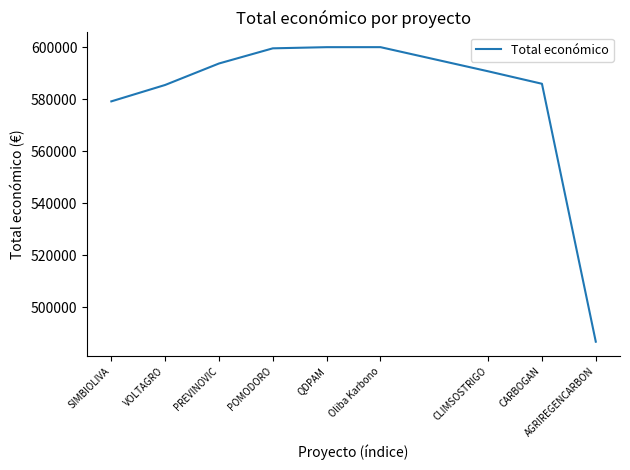

What is the maximum value shown in the chart?

599992